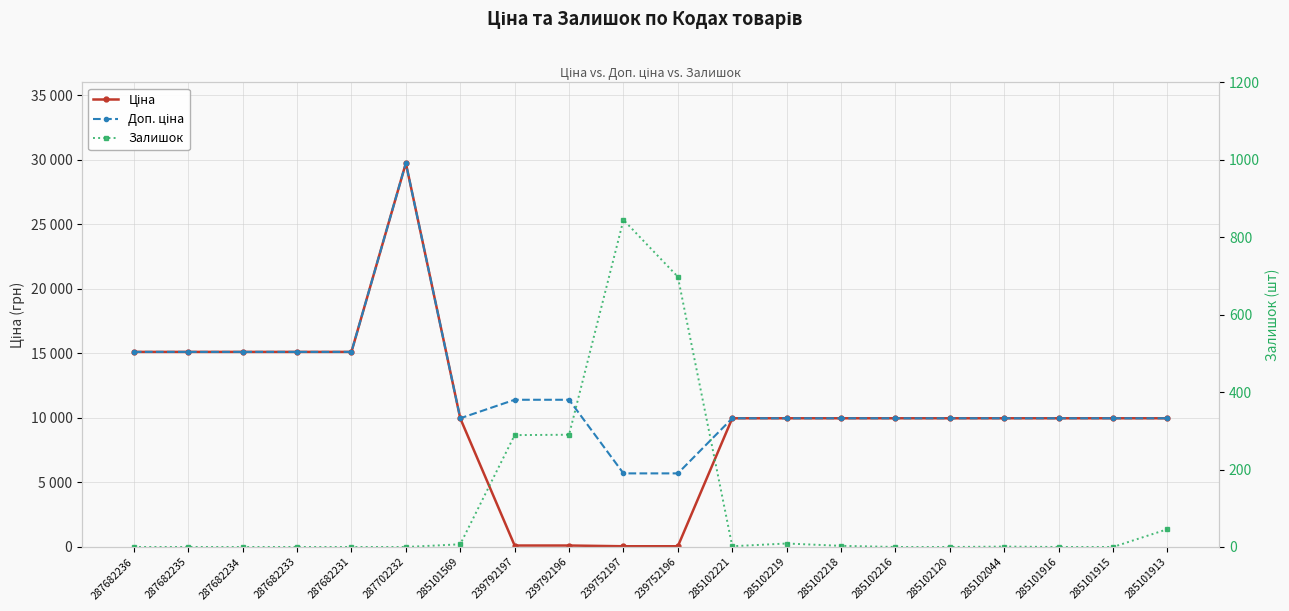

Count the number of data series in this chart.

3